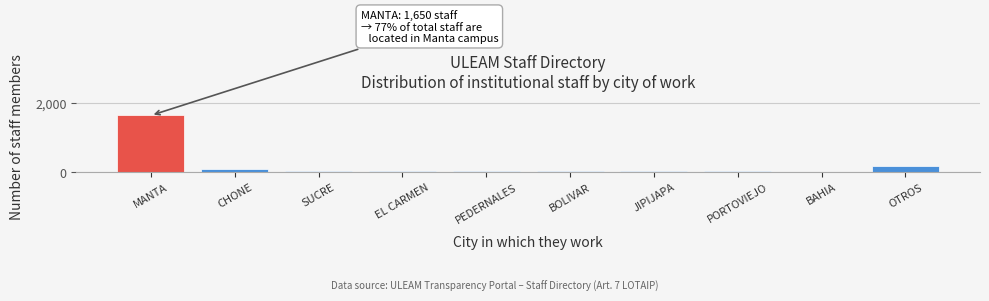

What is the label of the 10th bar from the right?

MANTA